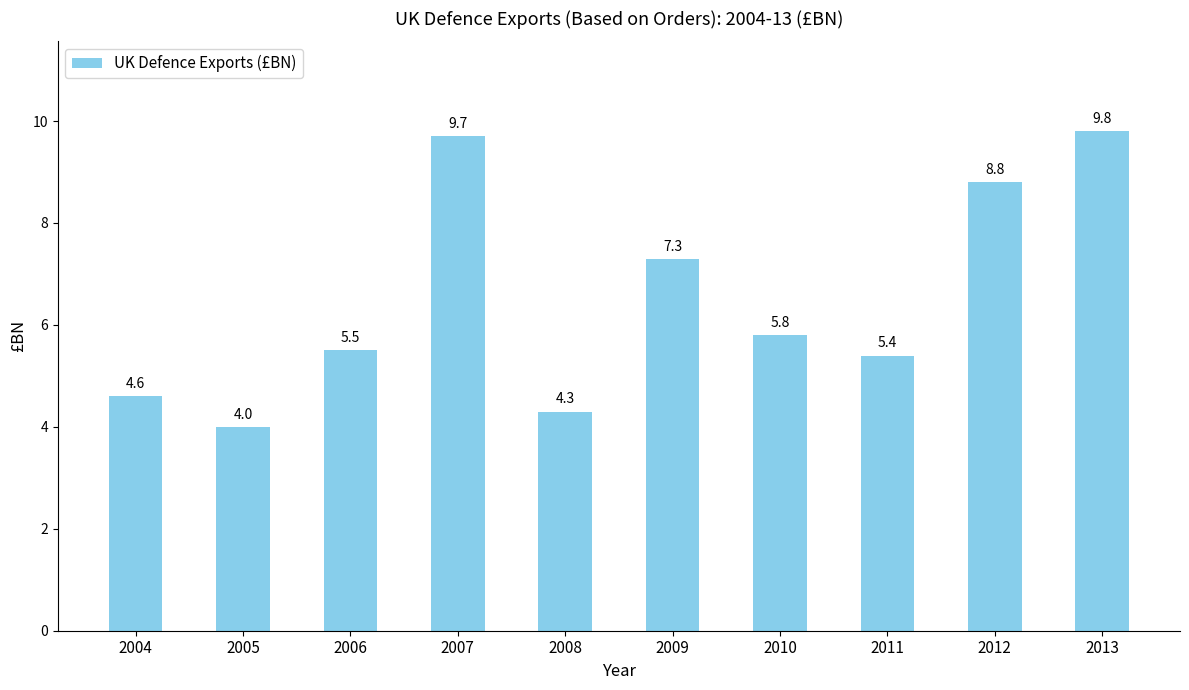

Is it true that the value at 2007 is 9.7?

True